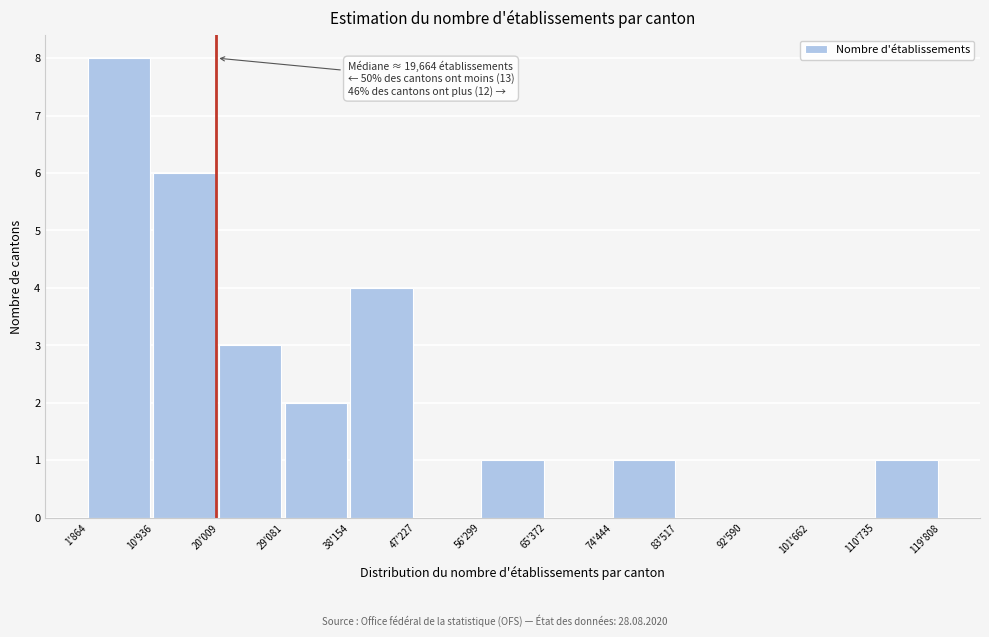

Reading left to right, extract all data points from this chart.

1'864=8	10'936=6	20'009=3	29'081=2	38'154=4	47'227=0	56'299=1	65'372=0	74'444=1	83'517=0	92'590=0	101'662=0	110'735=1